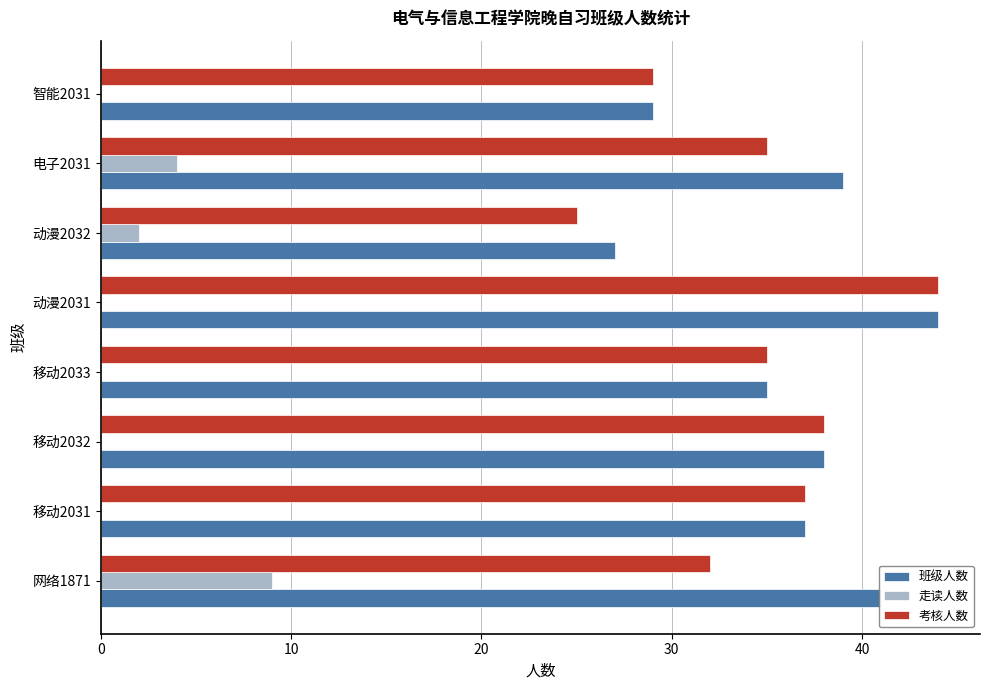

Is it true that 考核人数 equals 35 at 电子2031?

True